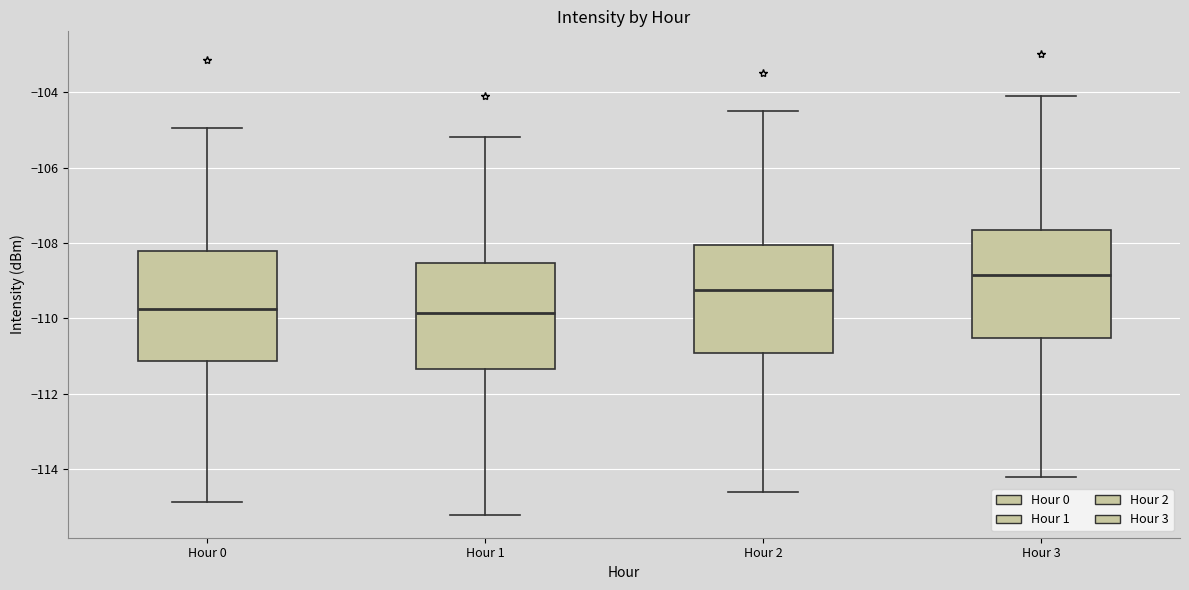

Which box has the highest median line?

Hour 3